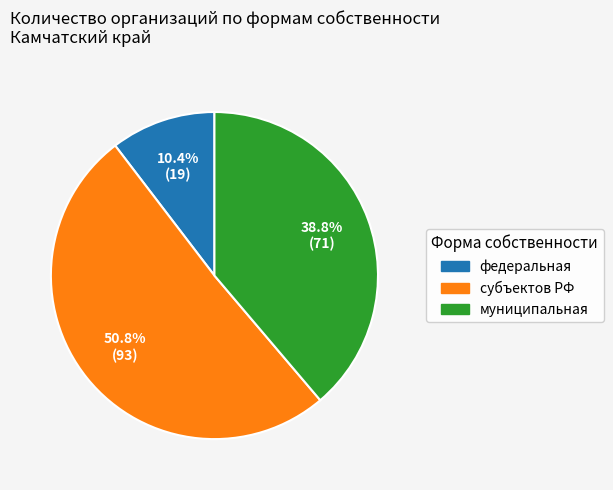

Which slice is the largest?

субъектов РФ